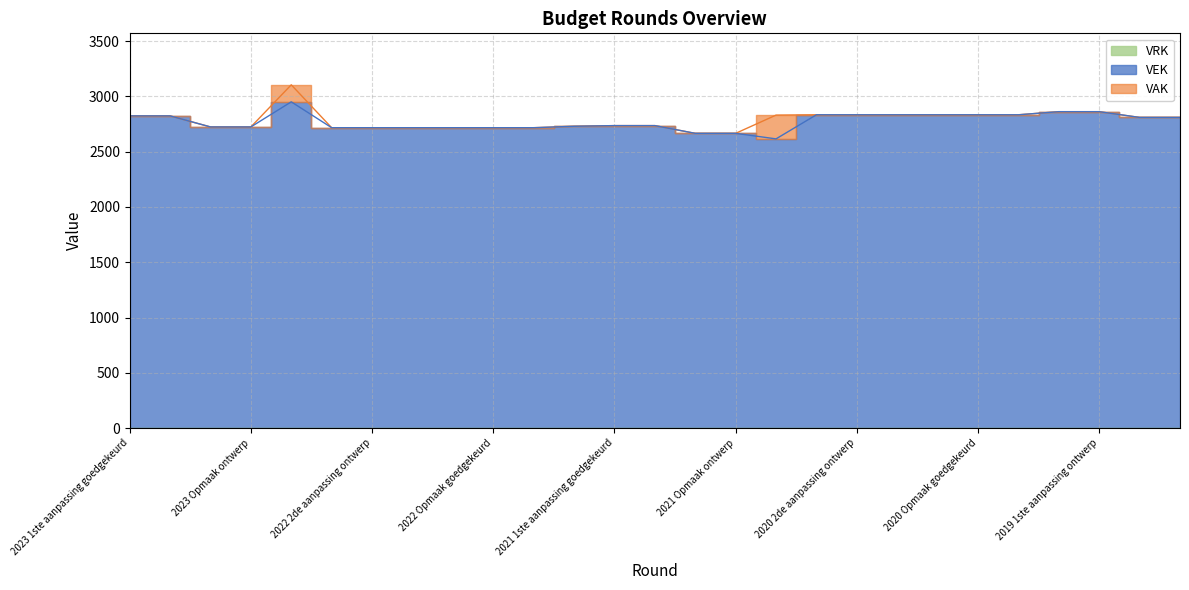

At which category does VEK reach its first local peak?

2022 uitvoering